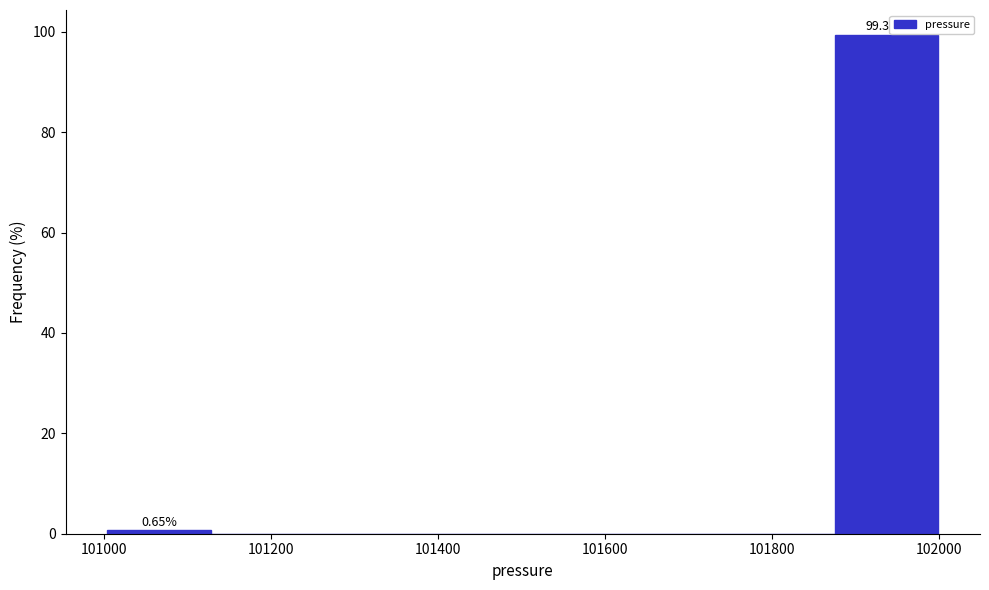

Over which range of the x-axis is the bar tallest?

101880 to 102000